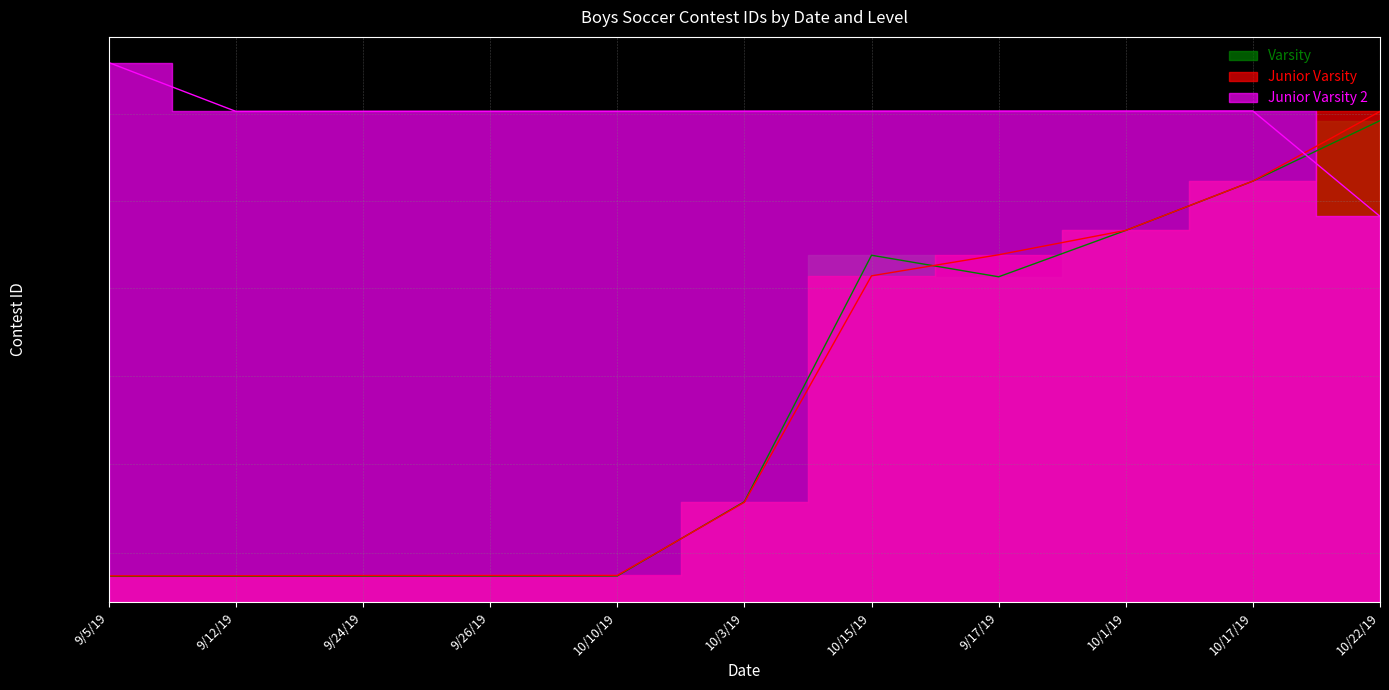

Which series has the largest range (max minus min)?

Junior Varsity